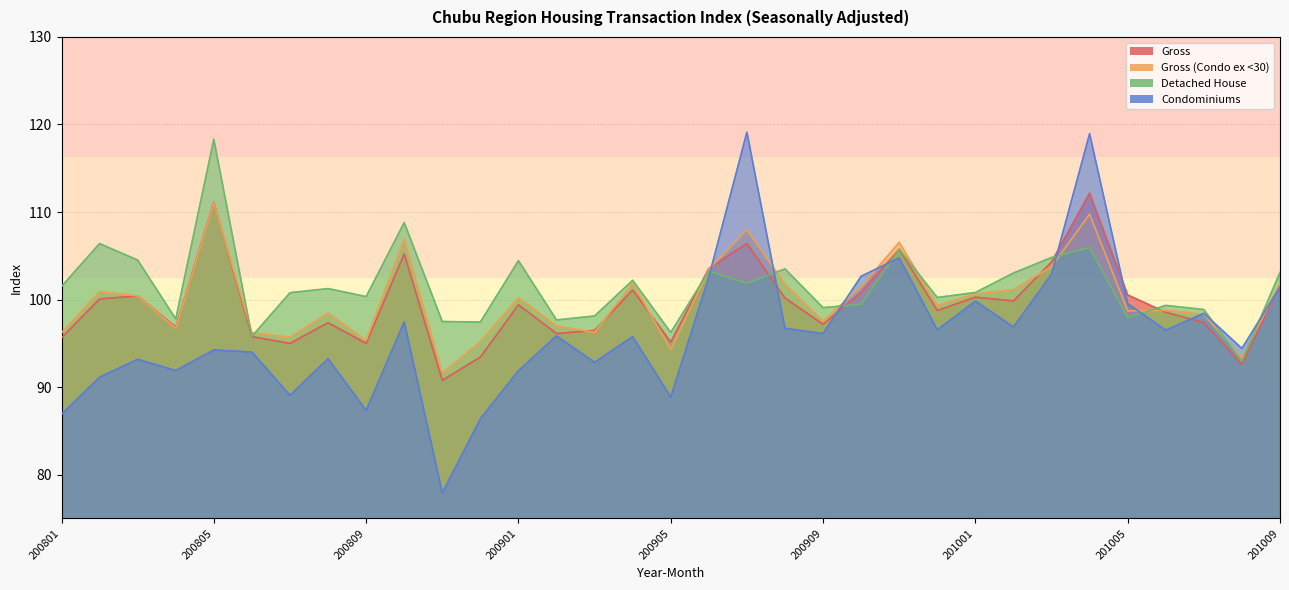

At which label does Detached House reach its minimum?

201008